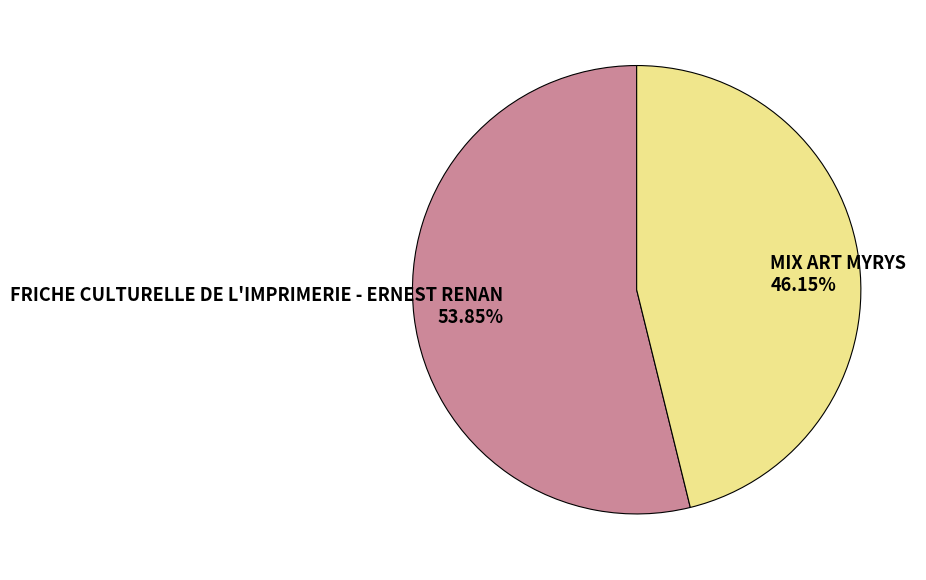

Is it true that FRICHE CULTURELLE DE L'IMPRIMERIE - ERNEST RENAN is 54% of the pie?

True